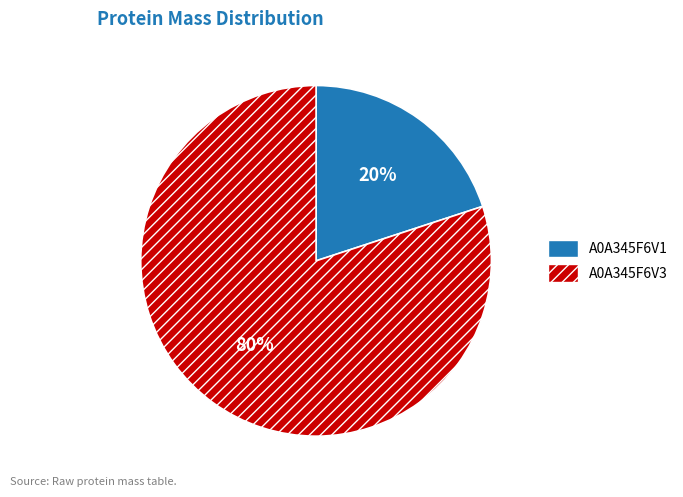

To the nearest percent, what percentage of the pie is A0A345F6V1?

20%